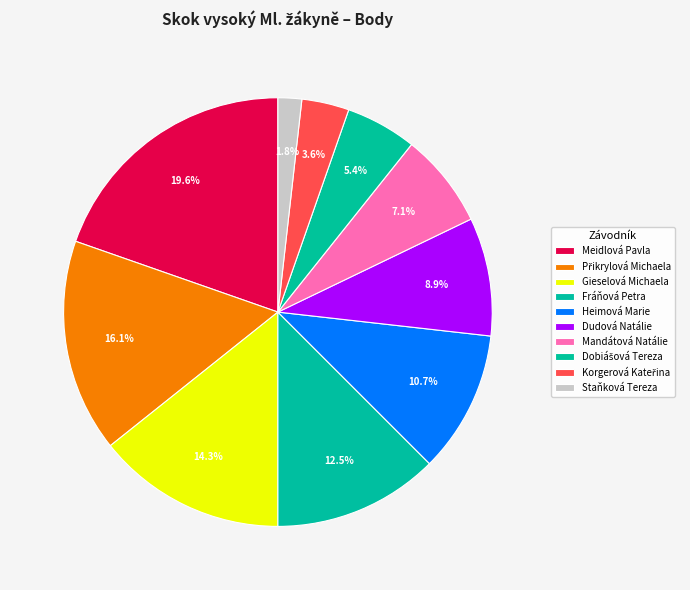

Count the number of slices in the pie.

10